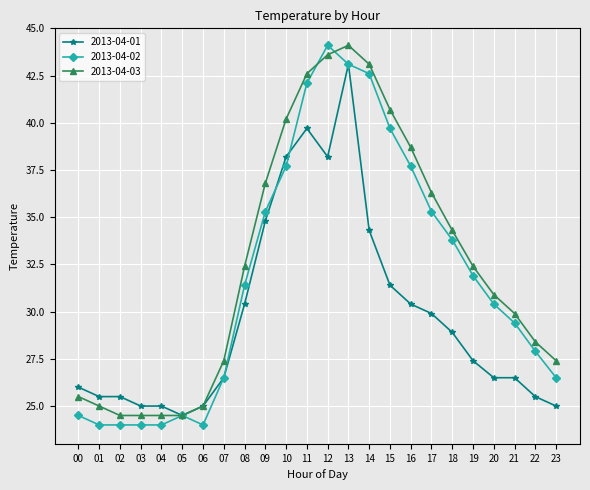

What are all the series names shown in the legend?

2013-04-01, 2013-04-02, 2013-04-03